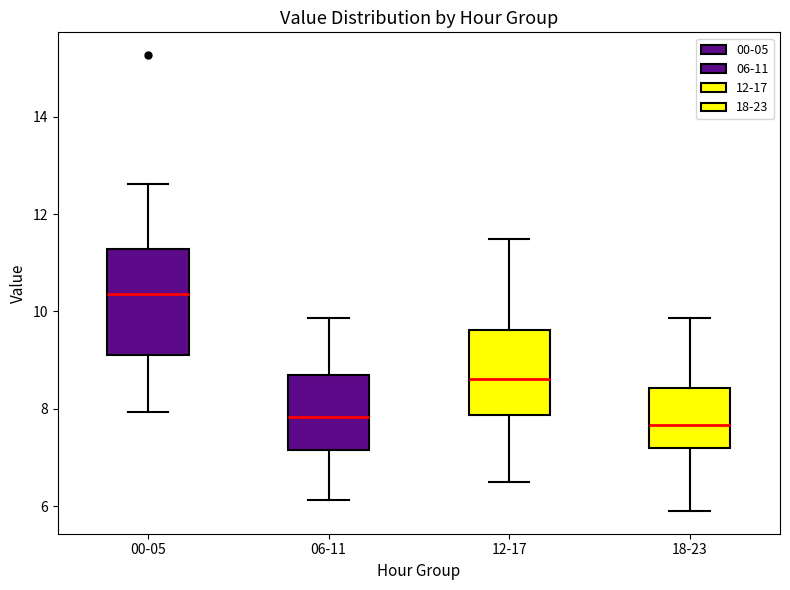

Reading left to right, read every box against the y-axis: the position of its median line, the range the box covers, and the ends of its whiskers. The values are not printed on the chart, so give them approximately, as read against the axis.

00-05: median 10.4, box 9.2 to 11.2, whiskers 8.0 to 12.6
06-11: median 7.8, box 7.2 to 8.6, whiskers 6.2 to 9.8
12-17: median 8.6, box 7.8 to 9.6, whiskers 6.6 to 11.6
18-23: median 7.6, box 7.2 to 8.4, whiskers 6.0 to 9.8